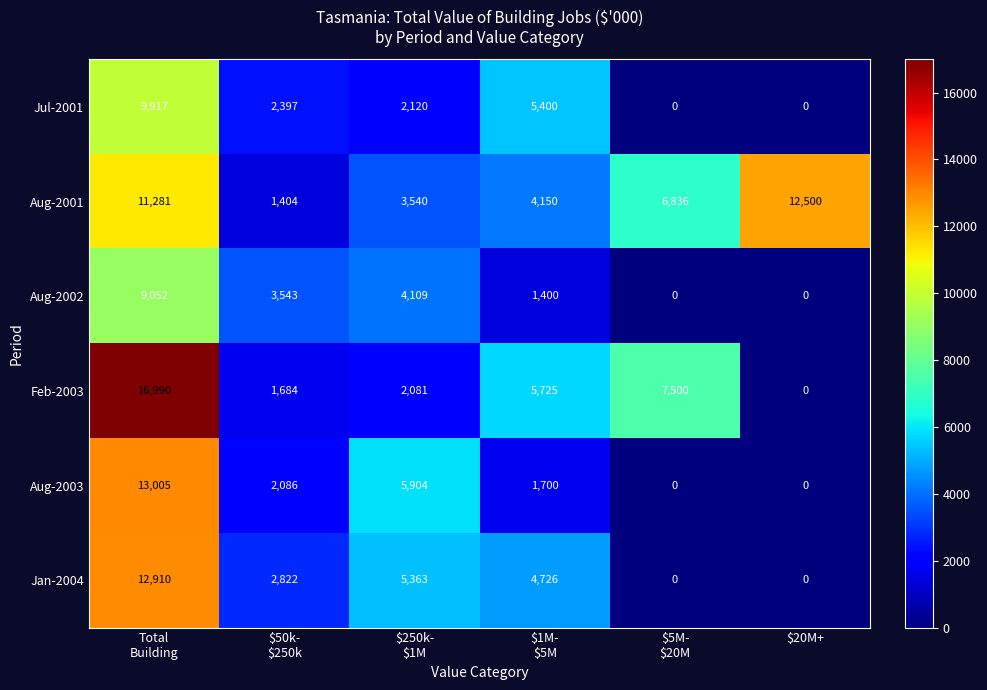

How many distinct data groups are displayed?

6